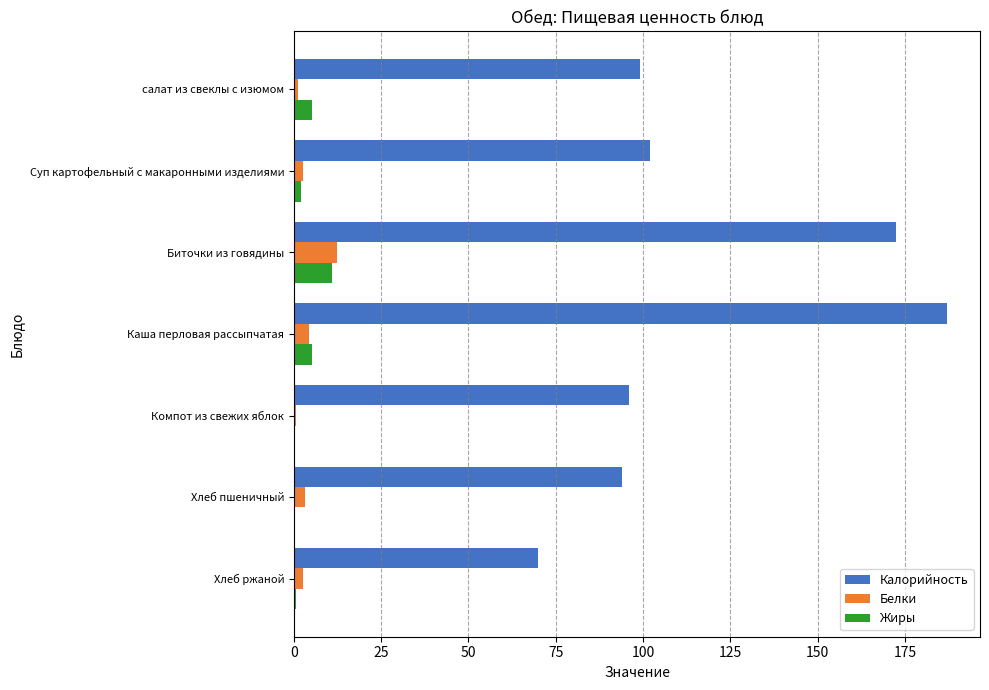

Between Каша перловая рассыпчатая and Компот из свежих яблок, which series saw the biggest shift?

Калорийность